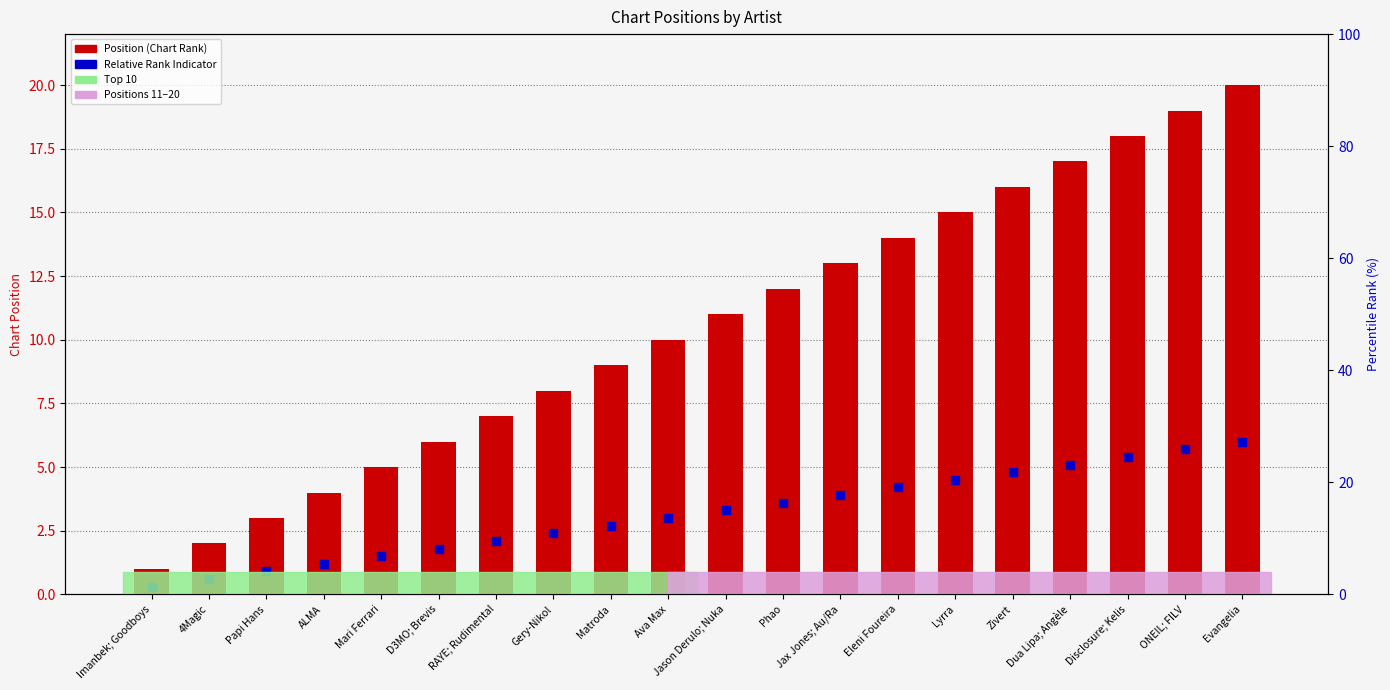

Which series contains the highest Y value?

Position (Chart Rank)